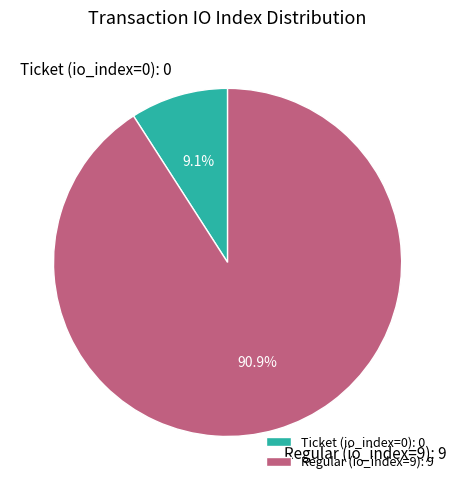

Which category has the biggest portion of the pie?

Regular (io_index=9)